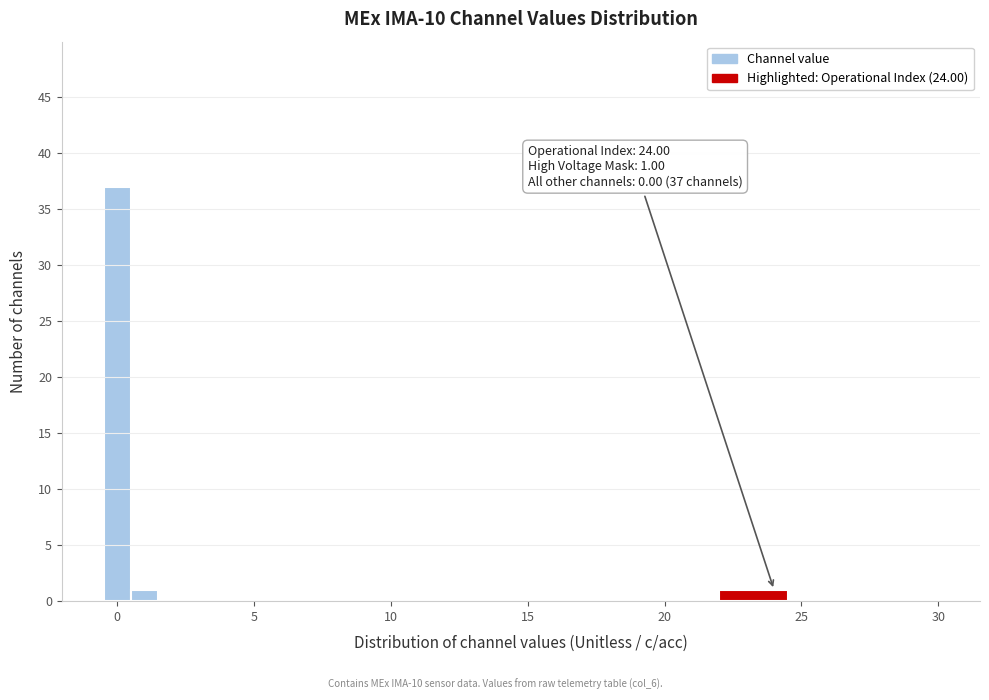

Read against the x-axis, roughly where is the centre of the tallest bar?

0.0